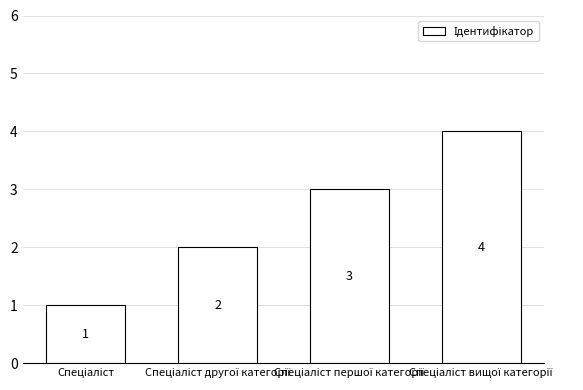

What is the value of the 2nd bar from the left?

2